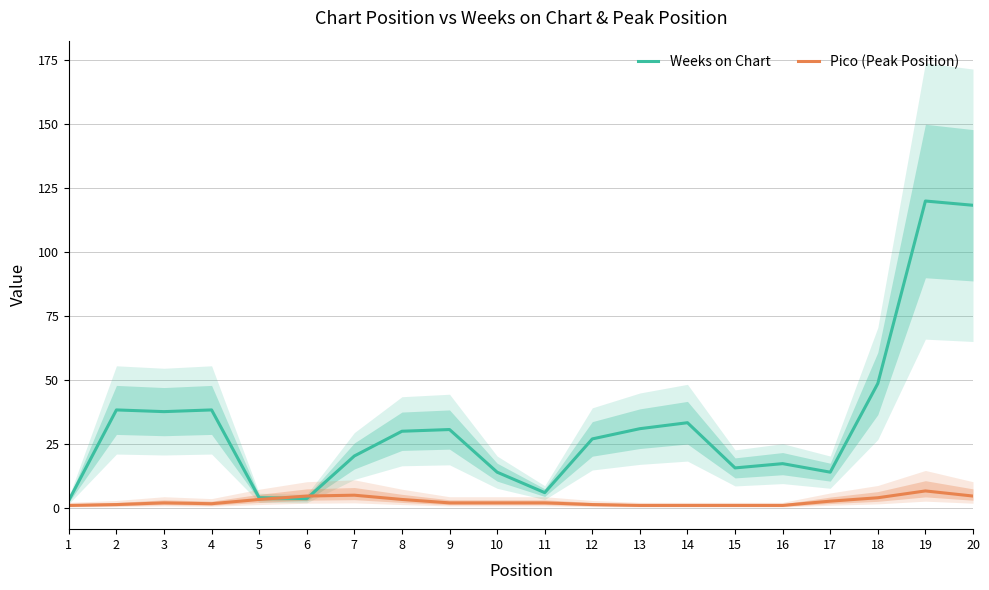

How many interior local valleys does the Pico (Peak Position) series have?

1